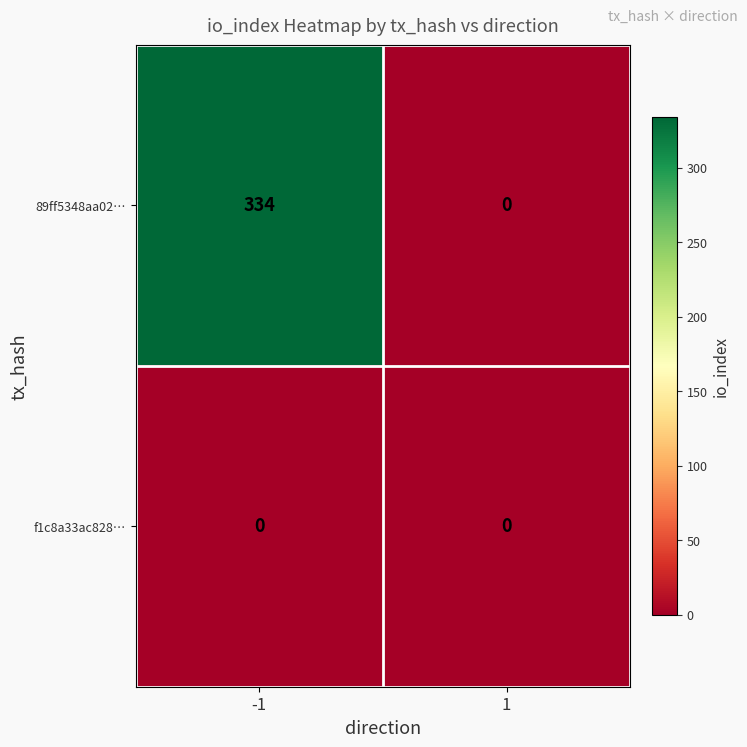

Count the number of data series in this chart.

2